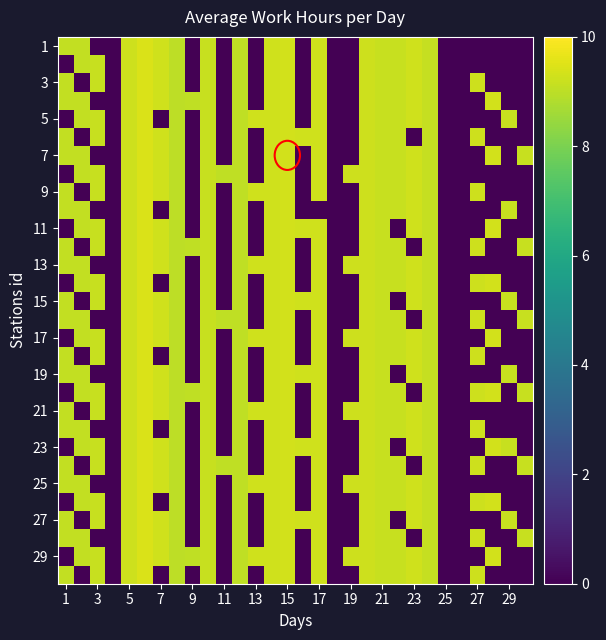

Which series has the largest total across all categories?

29